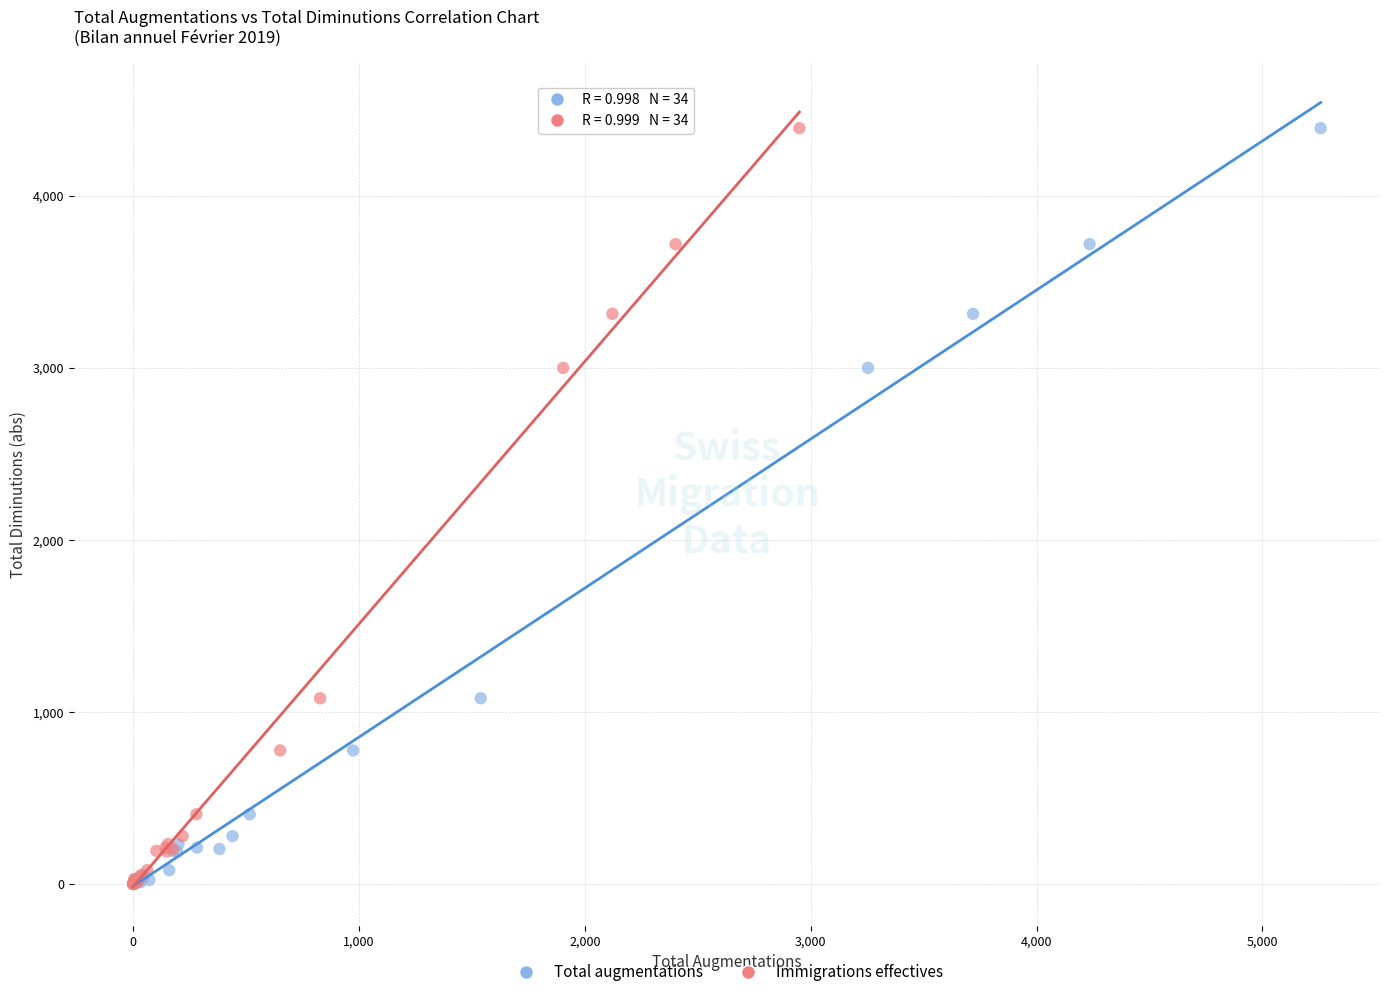

What are all the series names shown in the legend?

Total augmentations, Immigrations effectives